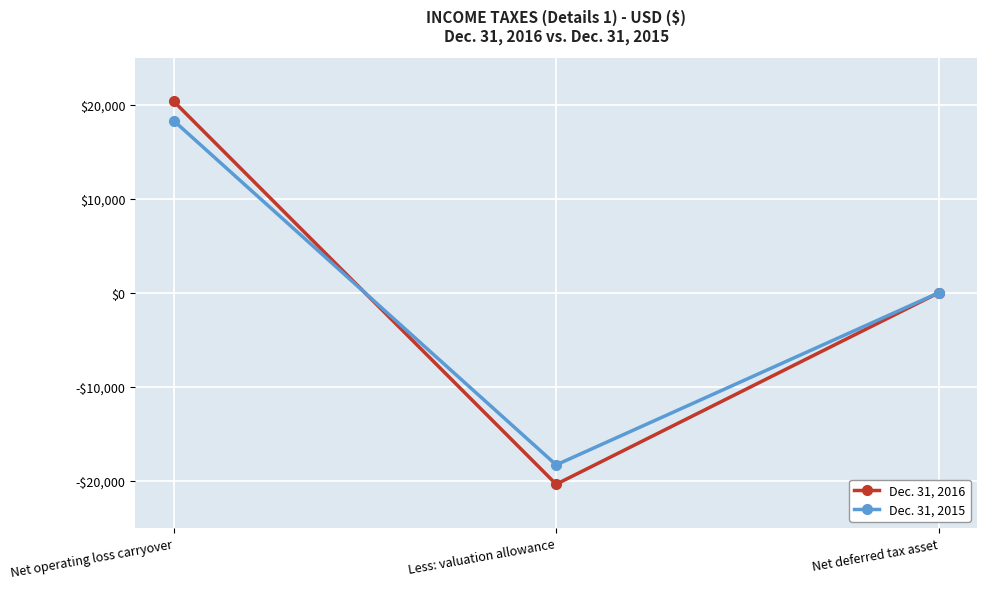

Is this an area chart (filled region under the line)?

No